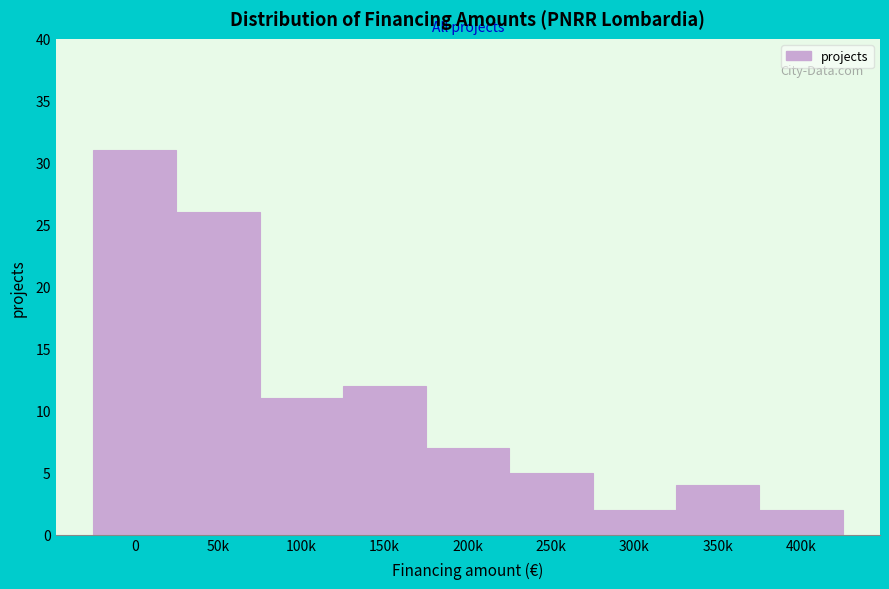

Reading left to right, what are all the values shown in this chart?

0=31	50k=26	100k=11	150k=12	200k=7	250k=5	300k=2	350k=4	400k=2